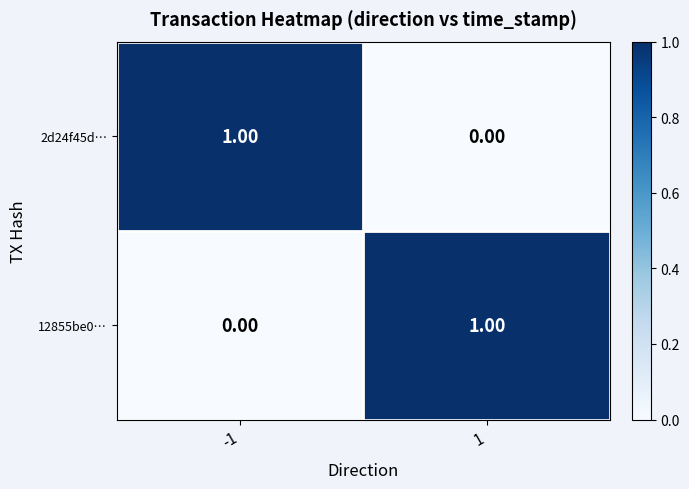

How many distinct data groups are displayed?

2